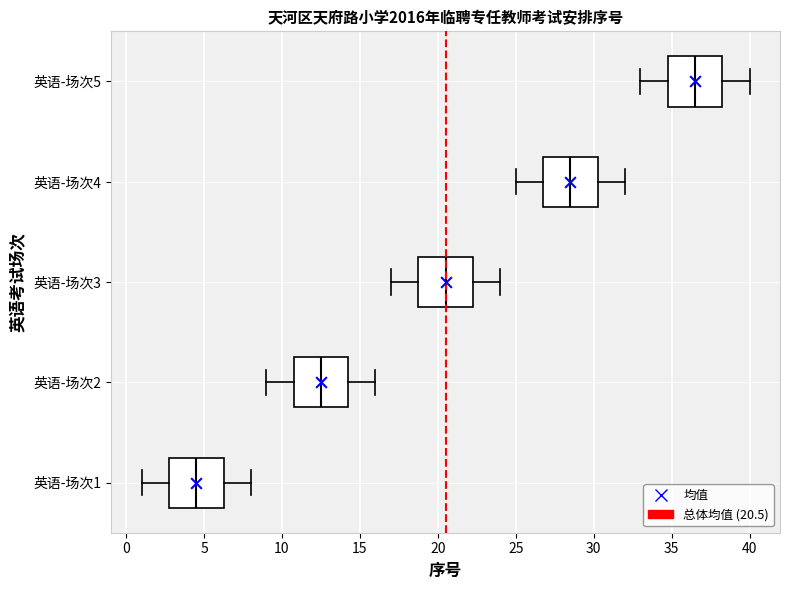

Reading bottom to top, transcribe this box plot: for each box, give where its median line is, the range the box spans, and where its two whiskers end, as read against the x-axis. The values are not printed on the chart, so give them approximately, as read against the axis.

英语-场次1: median 4.5, box 3.0 to 6.5, whiskers 1.0 to 8.0
英语-场次2: median 12.5, box 11.0 to 14.5, whiskers 9.0 to 16.0
英语-场次3: median 20.5, box 19.0 to 22.5, whiskers 17.0 to 24.0
英语-场次4: median 28.5, box 27.0 to 30.5, whiskers 25.0 to 32.0
英语-场次5: median 36.5, box 35.0 to 38.5, whiskers 33.0 to 40.0